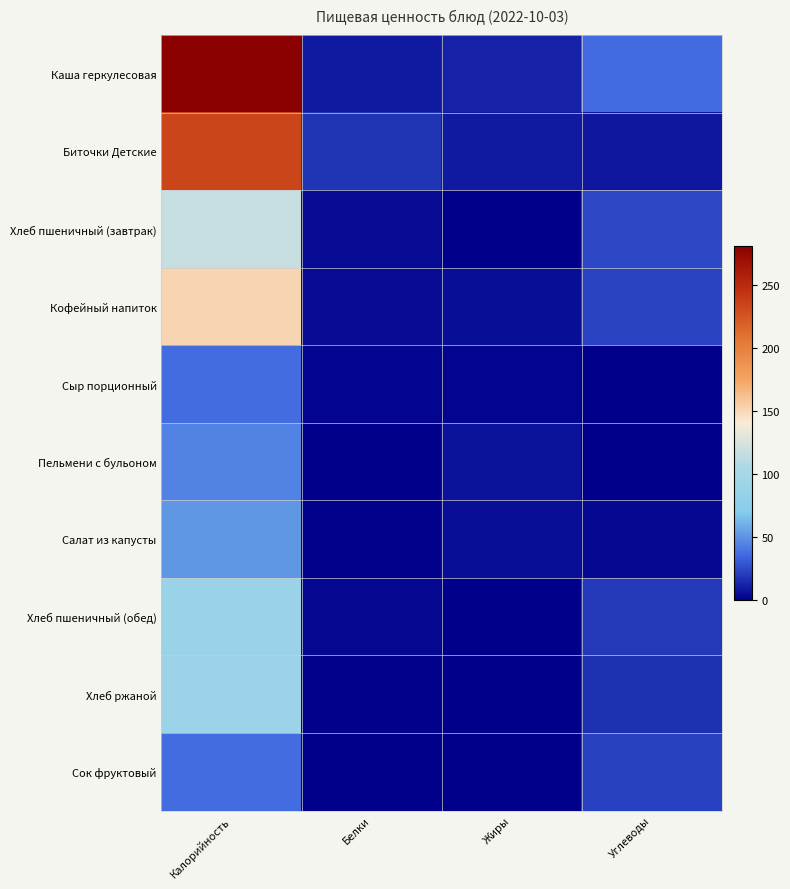

At Калорийность, list the series in order from smallest to largest.

Сыр порционный, Сок фруктовый, Пельмени с бульоном, Салат из капусты, Хлеб пшеничный (обед), Хлеб ржаной, Хлеб пшеничный (завтрак), Кофейный напиток, Биточки Детские, Каша геркулесовая